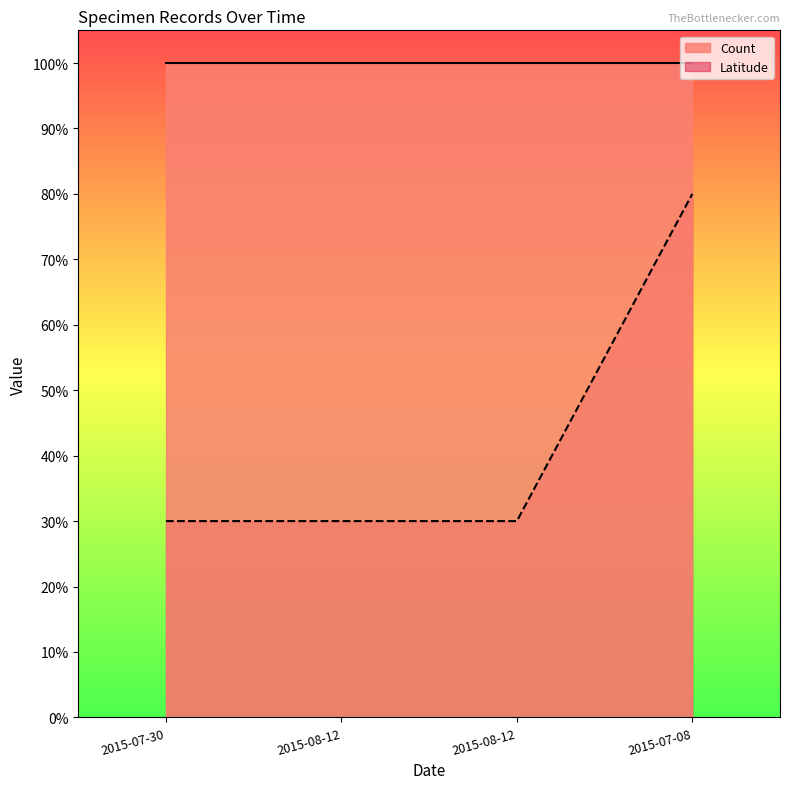

Does the chart have visible grid lines?

No